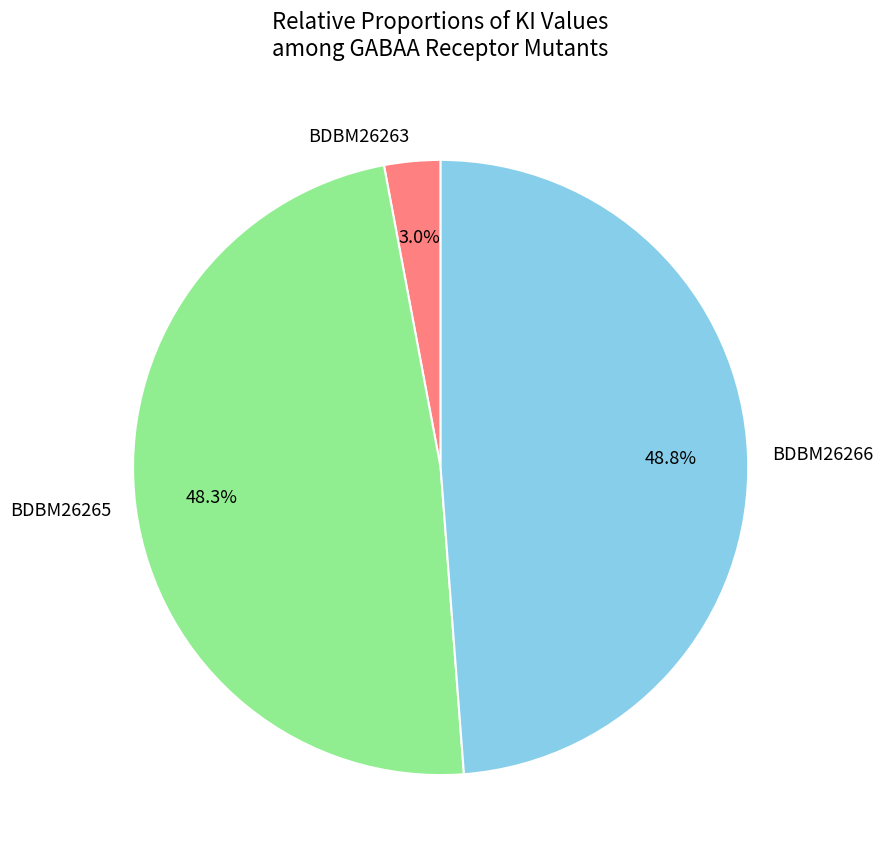

Is the sum of BDBM26266 and BDBM26265 greater than half?

Yes